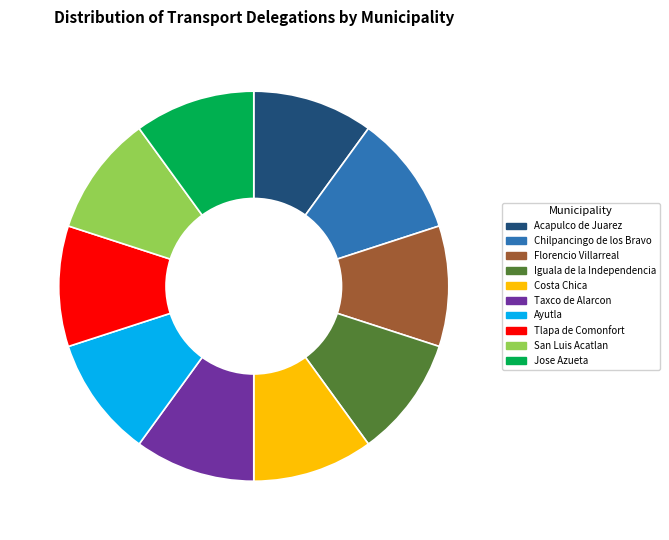

The San Luis Acatlan slice represents 23% of the pie. True or false?

False